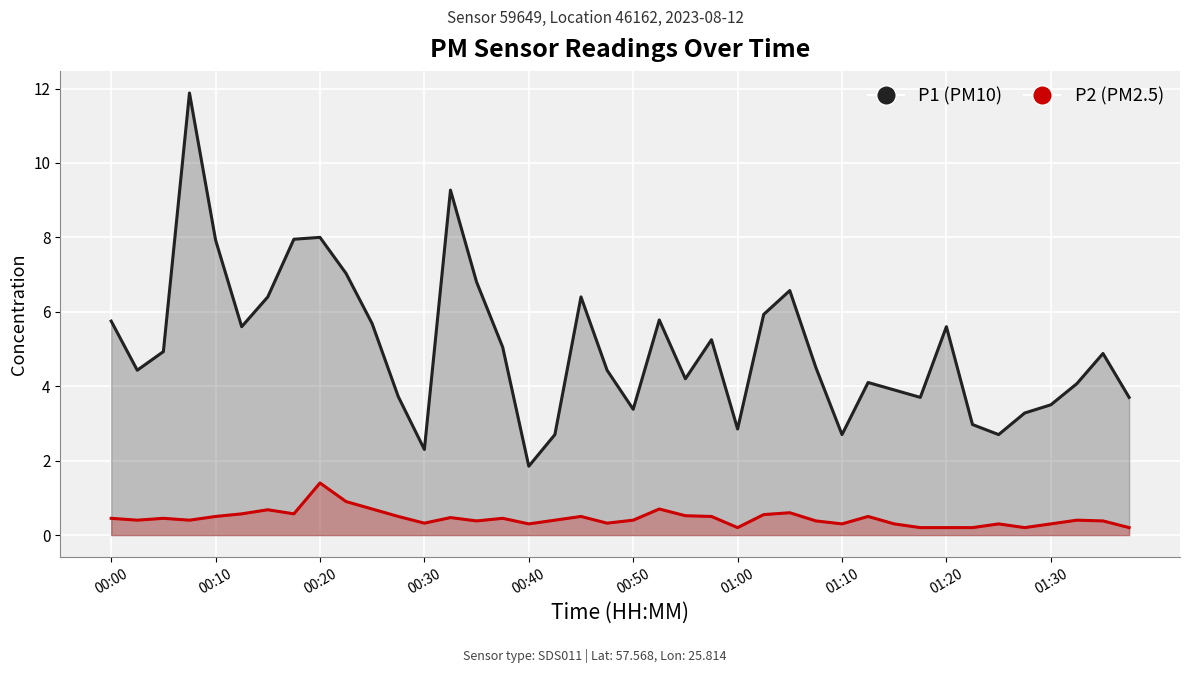

The value of P1 (PM10) at 21 is 5.8. True or false?

True